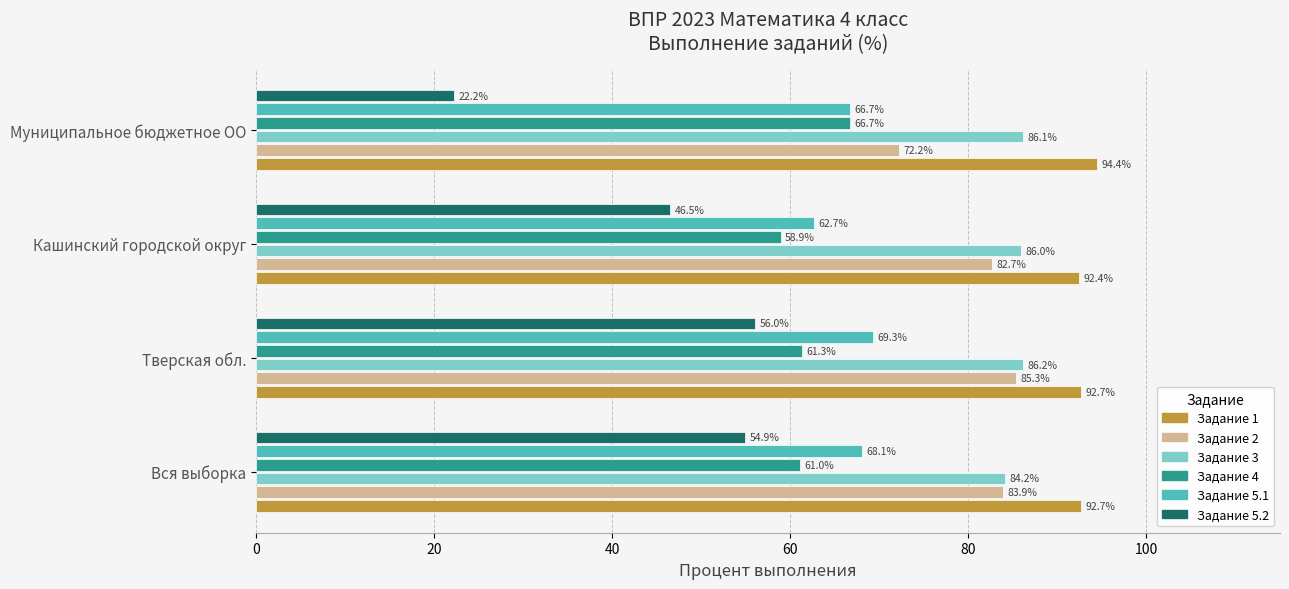

The Задание 4 series shows 61.0 at Вся выборка. True or false?

True